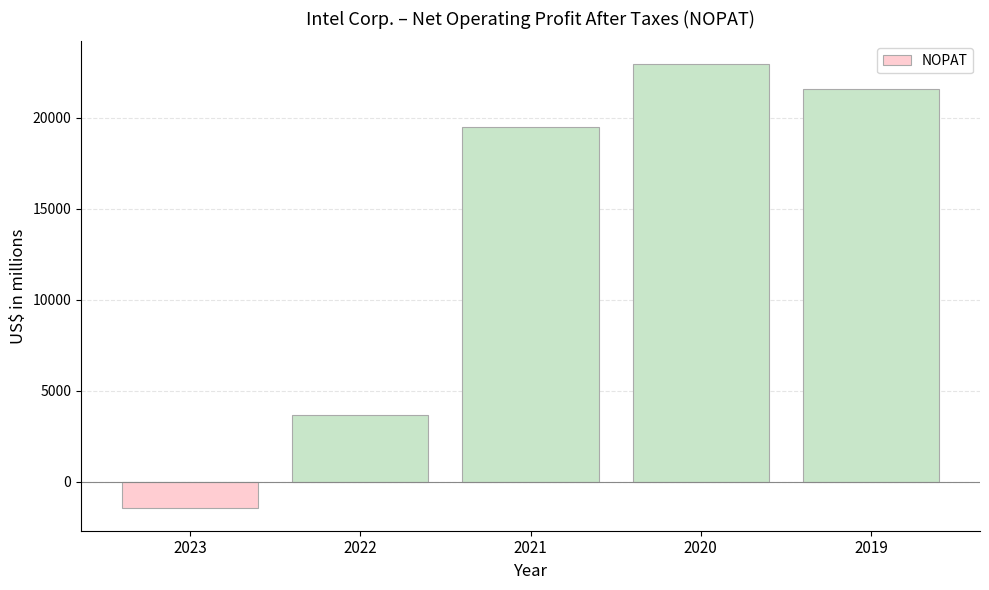

What is the minimum value shown in the chart?

-1469